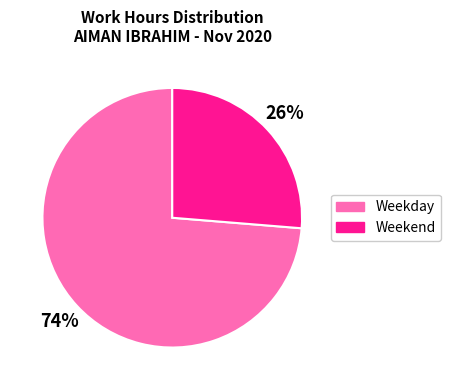

How many slices are in this pie chart?

2